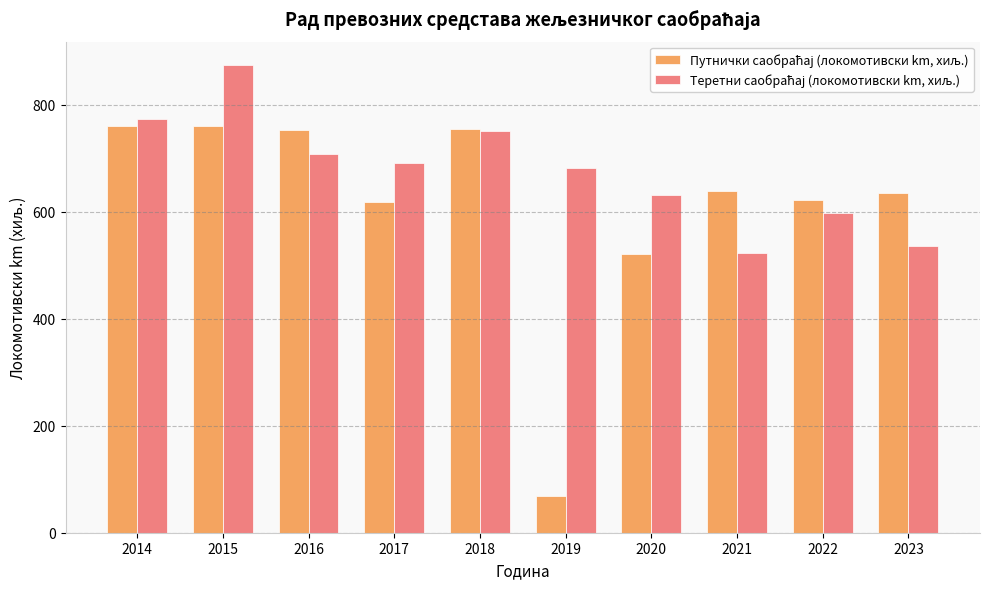

What is the spread (max minus min) of values at 2023?

99